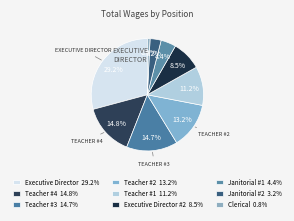

Rank the categories by value from lowest to highest.

Clerical, Janitorial #2, Janitorial #1, Executive Director #2, Teacher #1, Teacher #2, Teacher #3, Teacher #4, Executive Director